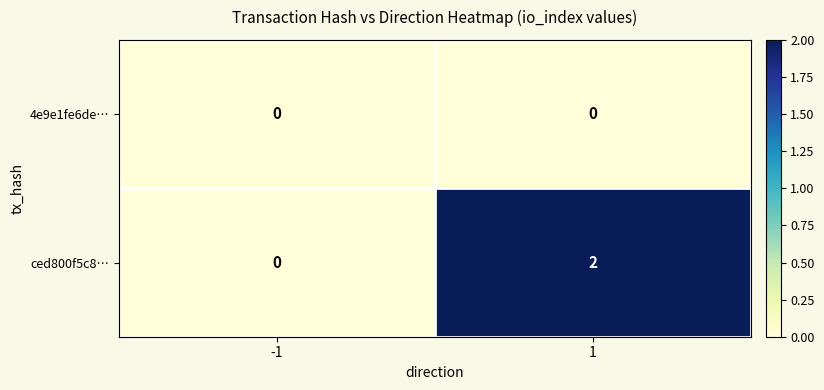

Rank the series by their average value, from lowest to highest.

4e9e1fe6de…, ced800f5c8…